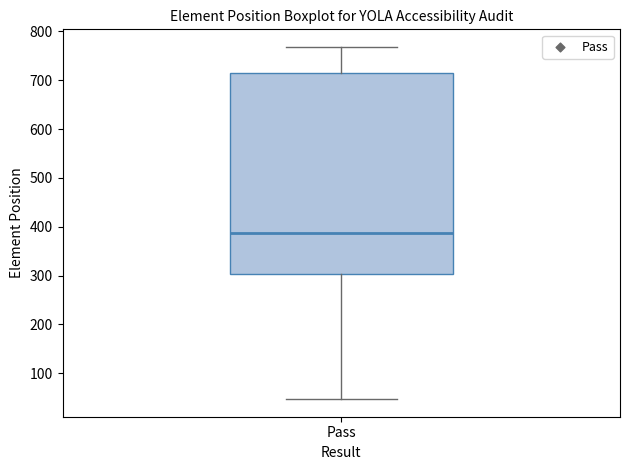

Where is the lower edge of the box for Pass on the y-axis? The values are not printed on the chart, so give them approximately, as read against the axis.

300